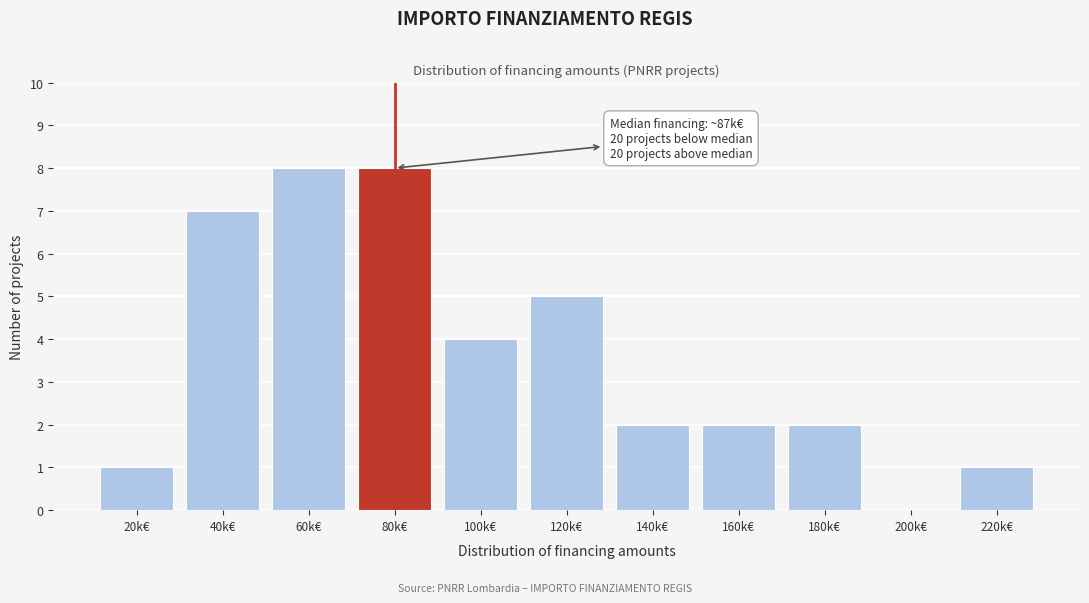

Reading right to left, extract all data points from this chart.

220k€=1	200k€=0	180k€=2	160k€=2	140k€=2	120k€=5	100k€=4	80k€=8	60k€=8	40k€=7	20k€=1